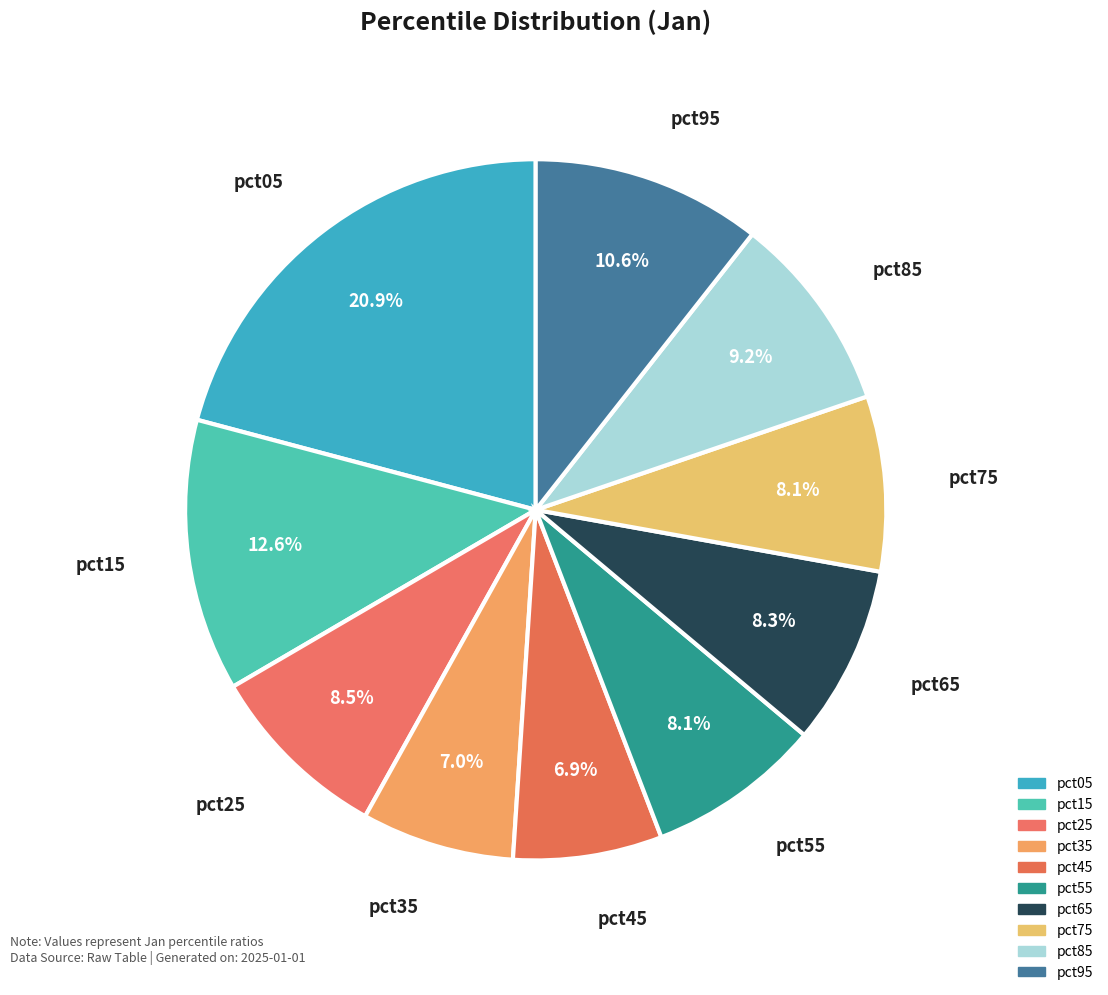

What percentage is the pct15 slice, to the nearest percent?

13%